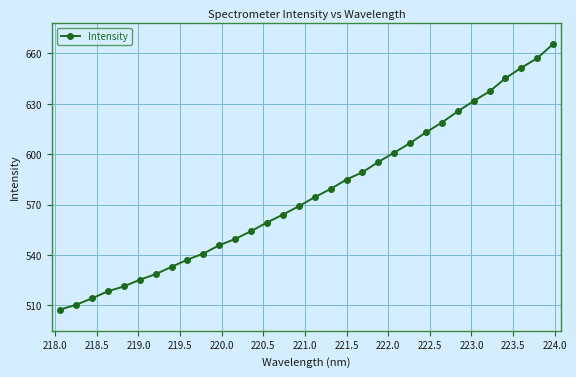

What is the greatest value displayed?

665.6